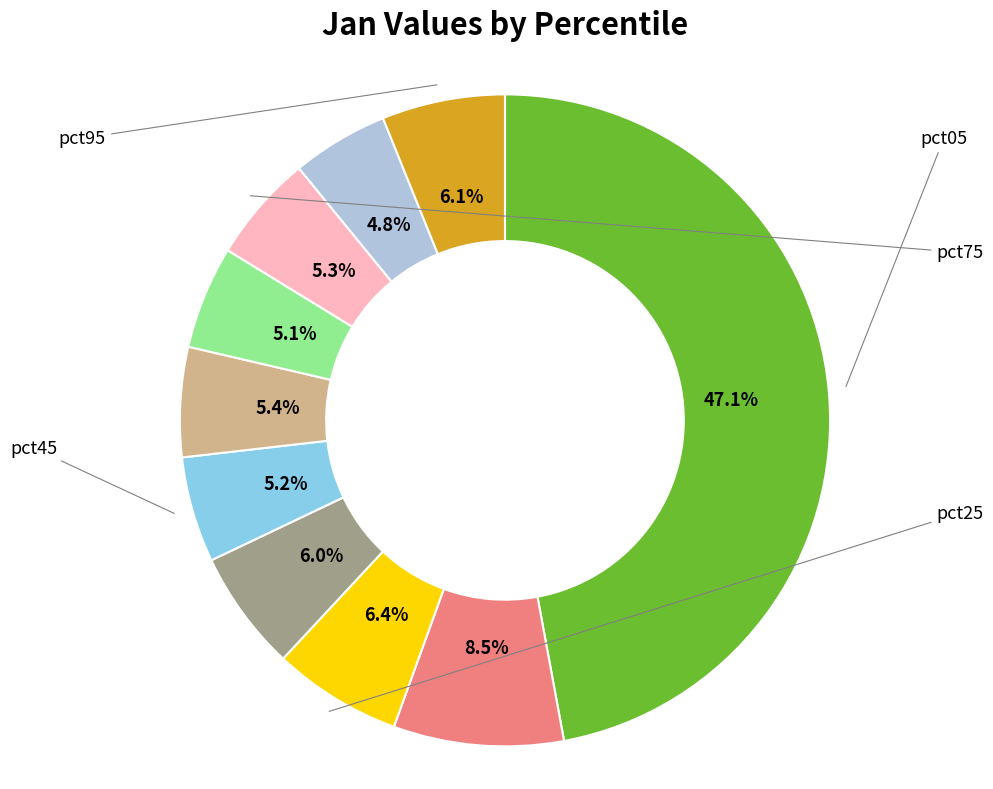

Does any single category account for the majority?

No